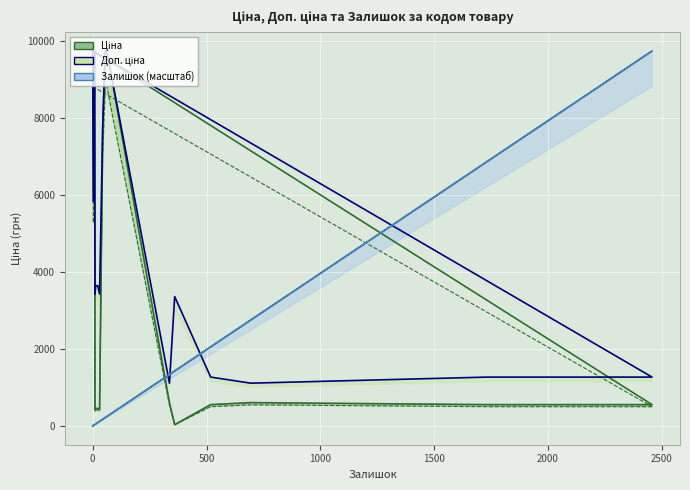

The Ціна series shows 15124.7 at 284162209. True or false?

False